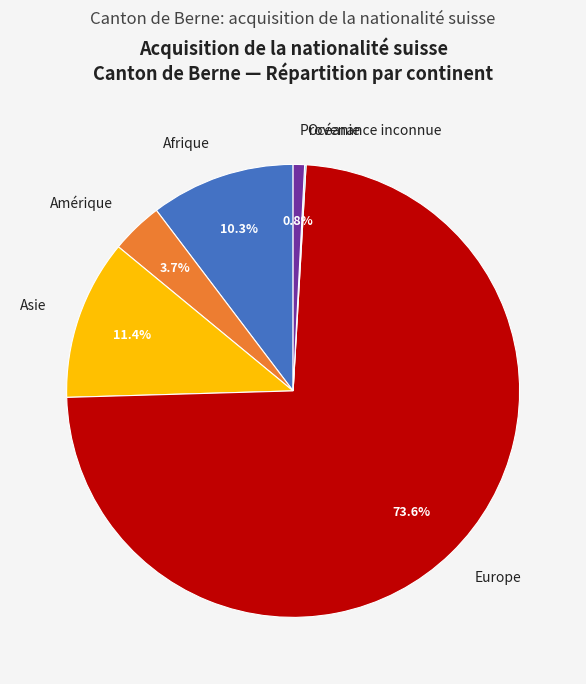

Which slice is the largest?

Europe